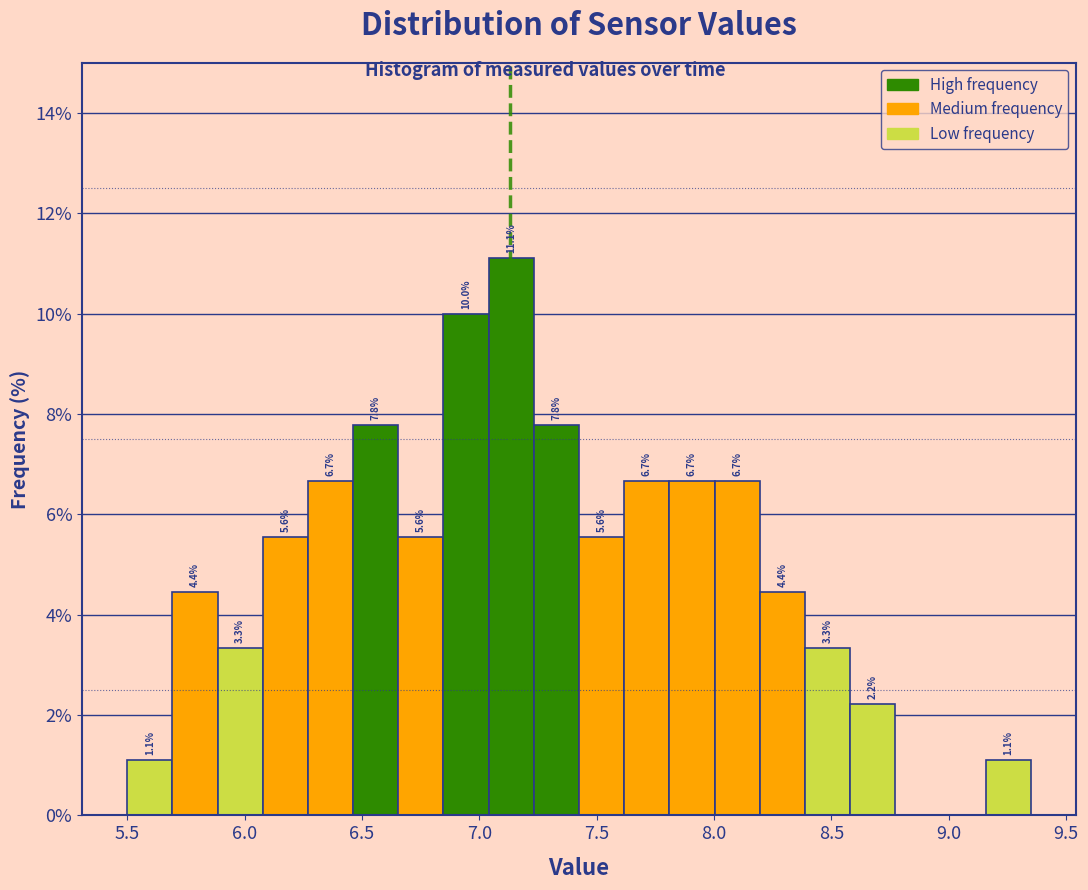

Around what value on the x-axis is the tallest bar? Give the approximate position of its centre, as read against the axis.

7.15